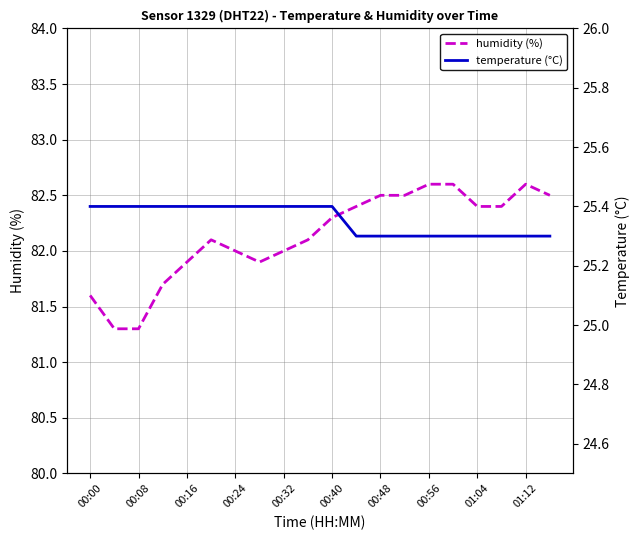

What is the highest value of the humidity (%) series?

82.6